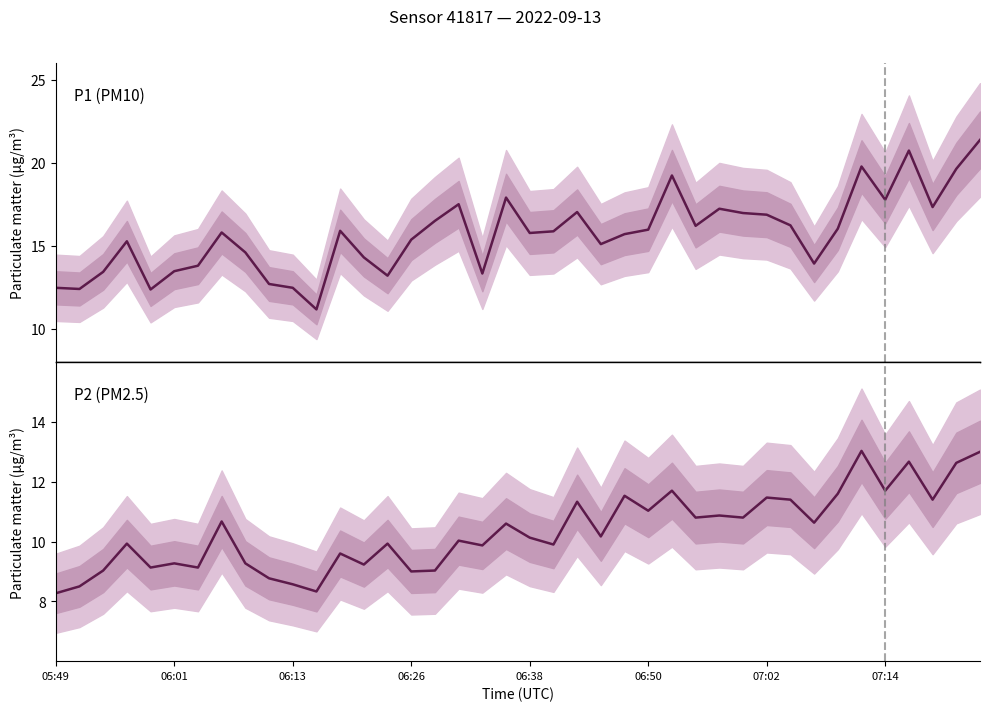

What is the difference between the maximum and minimum values in the P2 series?

4.8